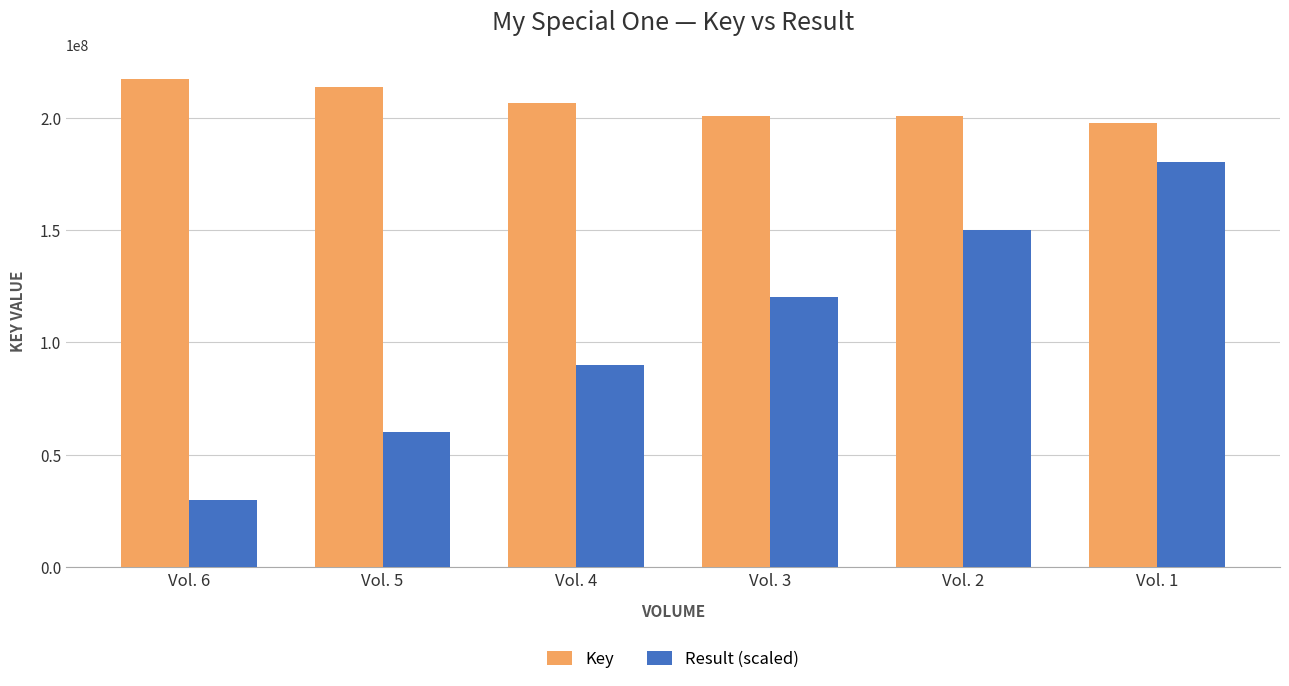

Which label corresponds to the largest value in the chart?

Vol. 6